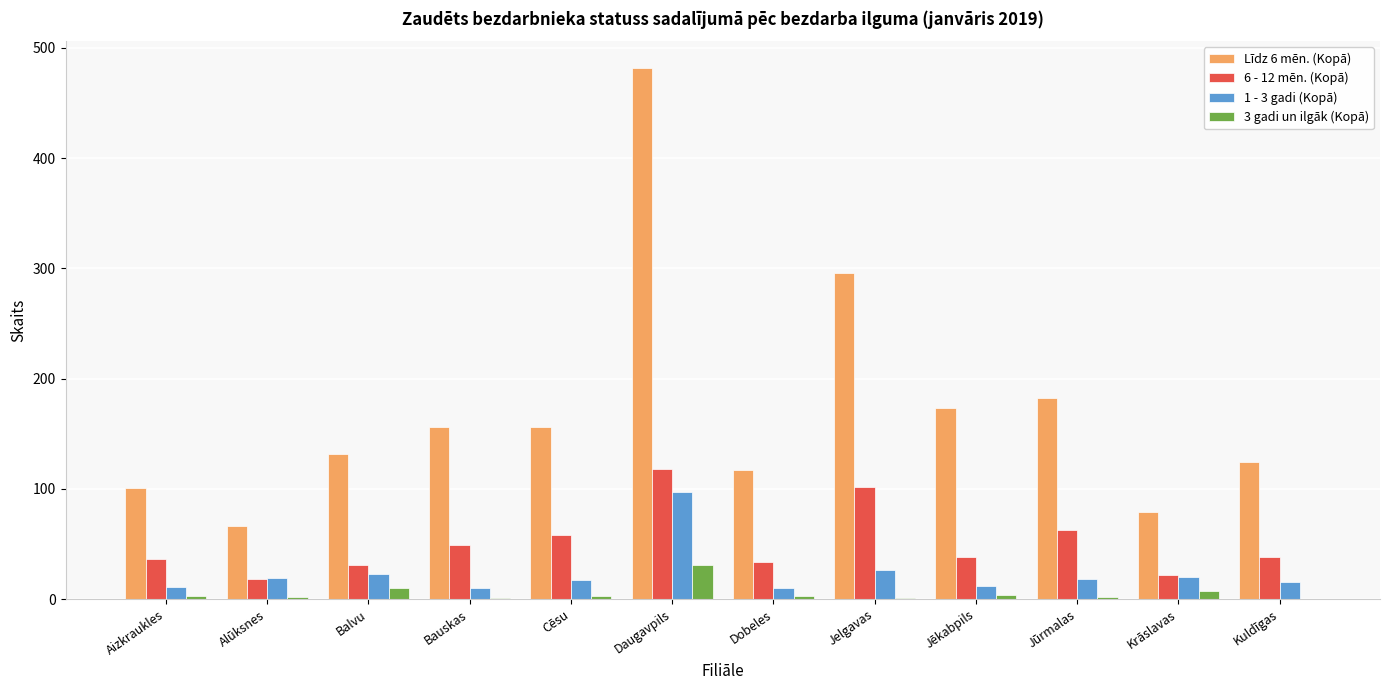

Which series has the largest total across all categories?

Līdz 6 mēn. (Kopā)